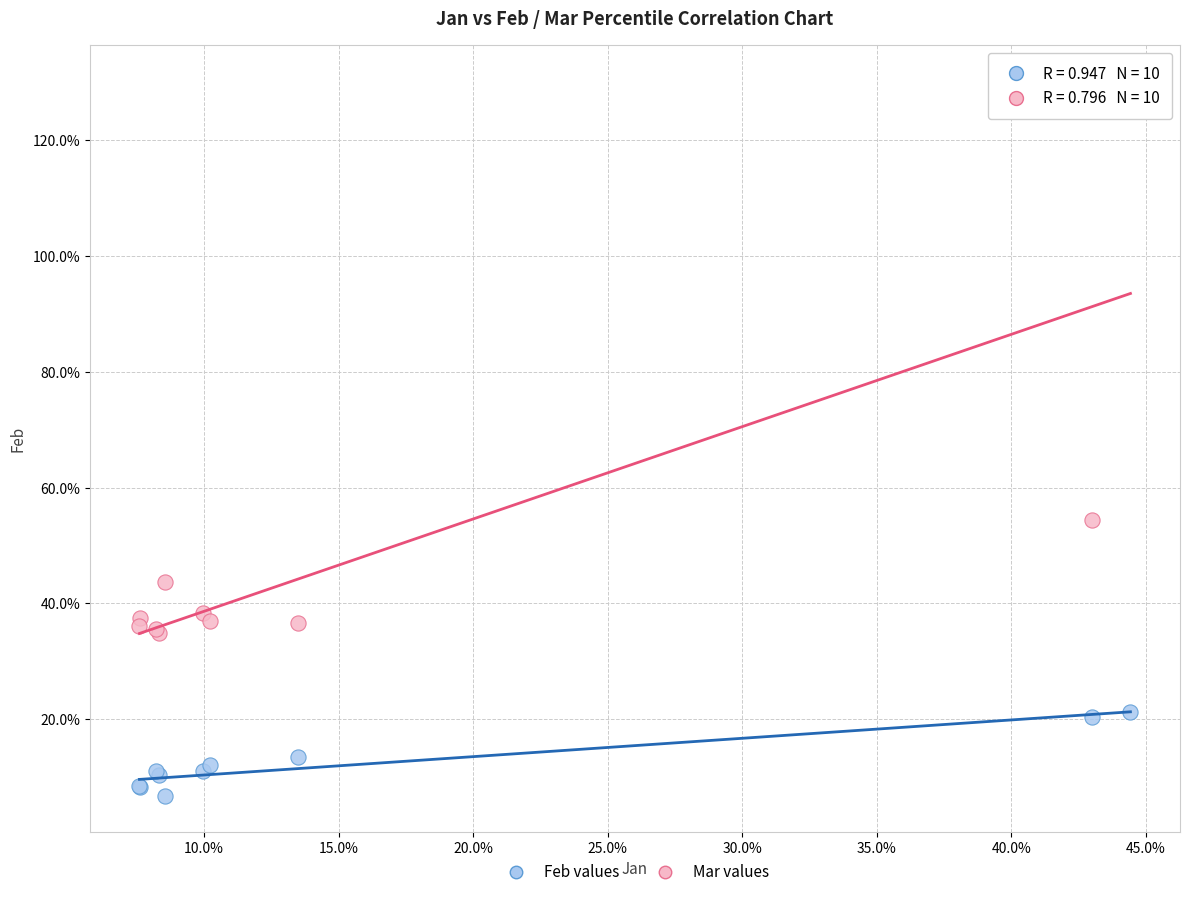

Which series has the largest Y range (max minus min)?

Mar values